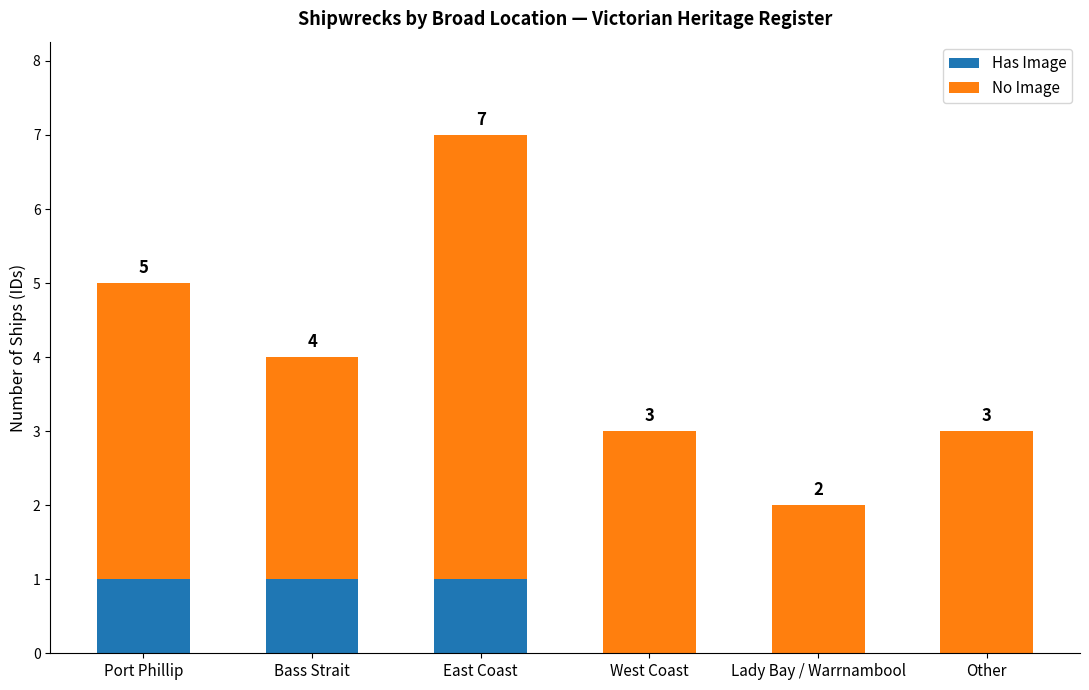

The Has Image series shows 1 at Other. True or false?

False